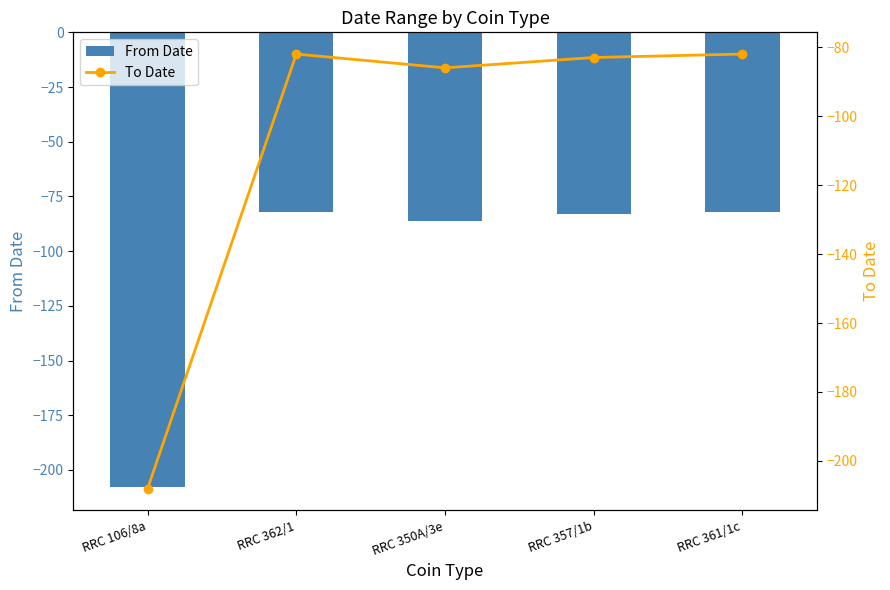

What is the total value across all series at RRC 362/1?

-164